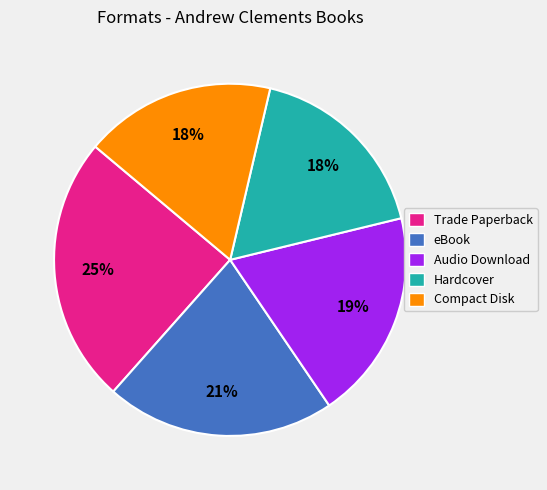

To the nearest percent, what is the average slice percentage?

20%